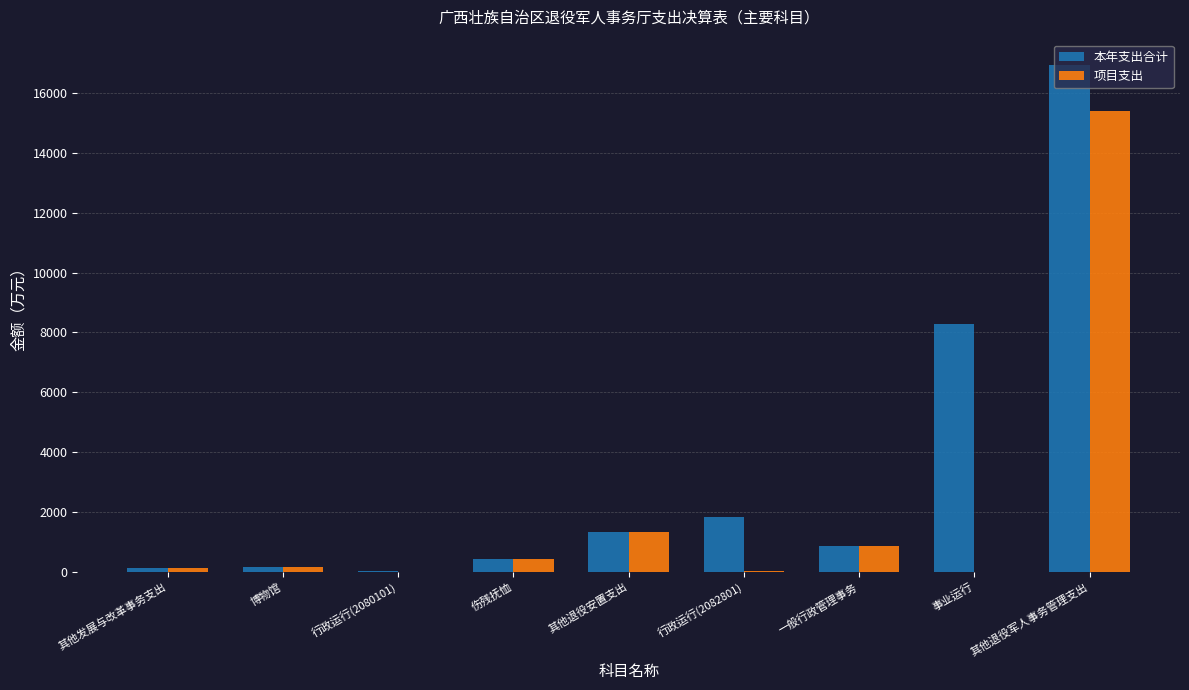

Between 行政运行(2082801) and 事业运行, which series saw the biggest shift?

本年支出合计